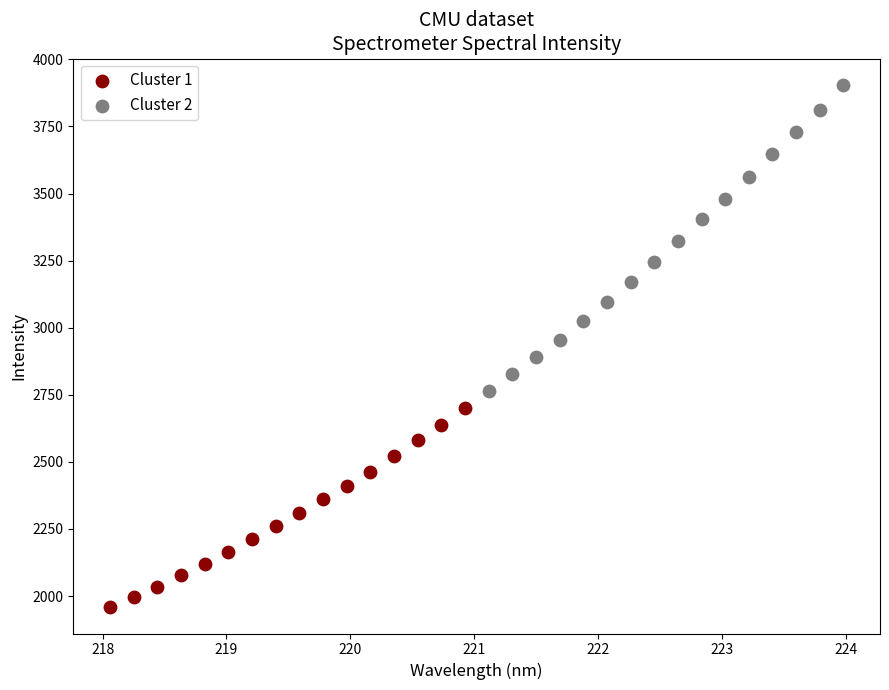

Which series reaches the minimum Y coordinate?

Cluster 1